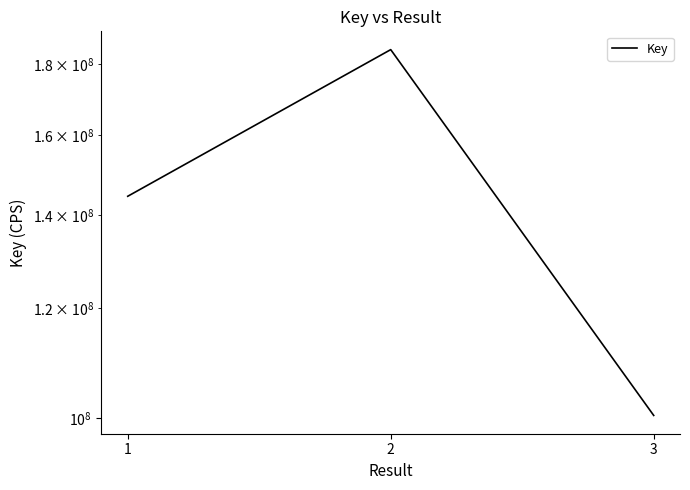

How many values are between 100403618 and 184432051?

3